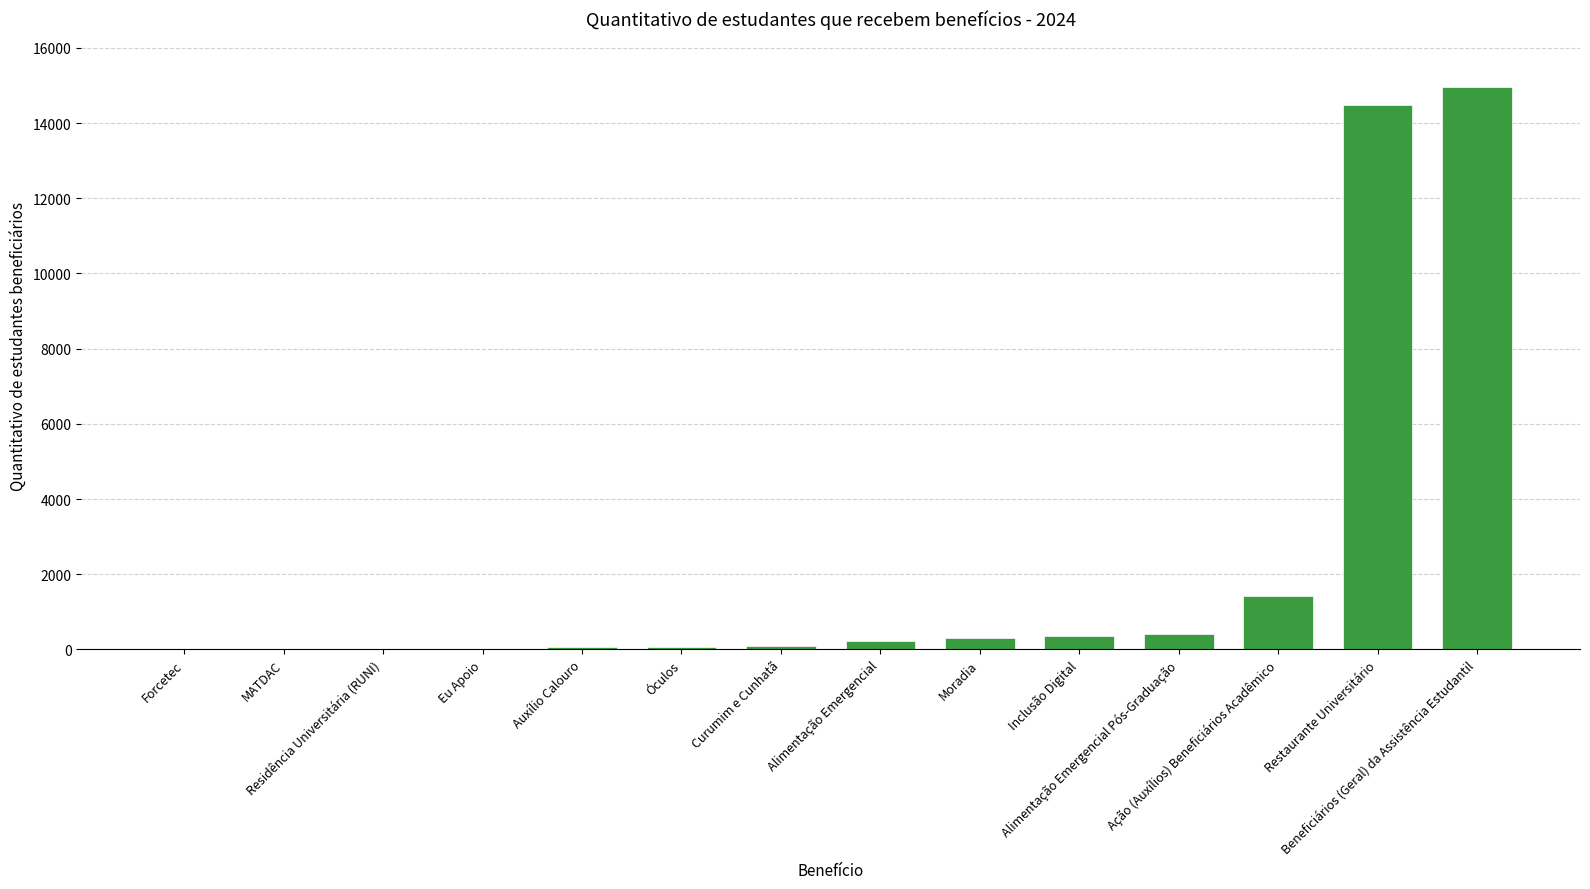

What is the maximum value shown in the chart?

14969